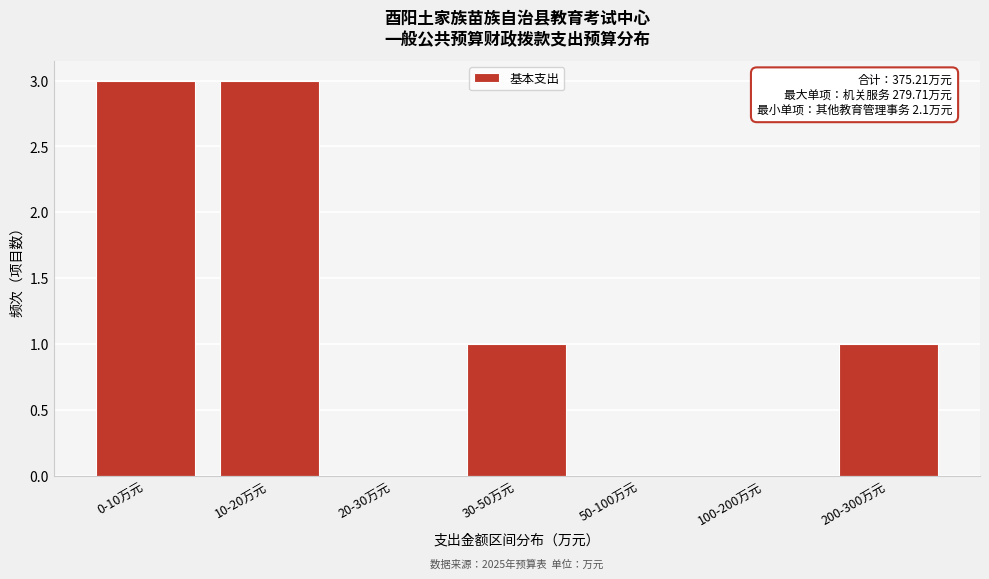

Reading left to right, extract all data points from this chart.

0-10万元=3	10-20万元=3	20-30万元=0	30-50万元=1	50-100万元=0	100-200万元=0	200-300万元=1